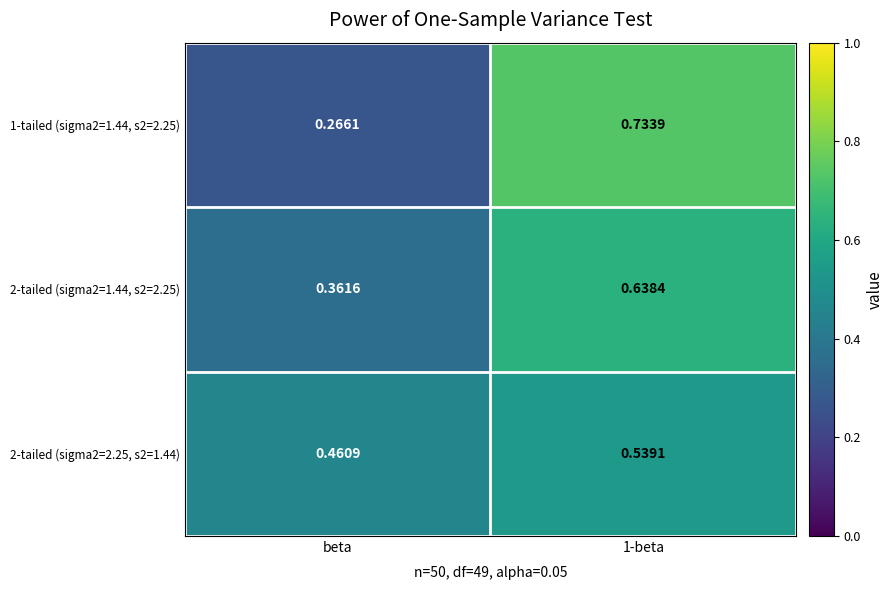

Between beta and 1-beta, which series saw the biggest shift?

1-tailed (sigma2=1.44, s2=2.25)